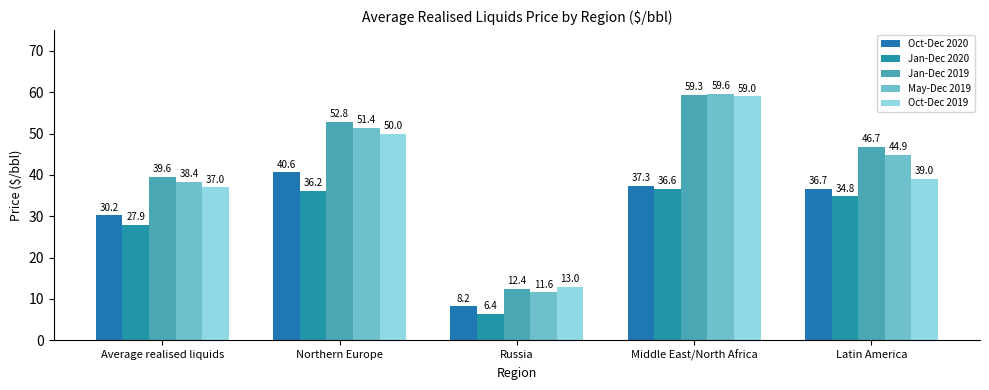

Does the chart contain stacked bars?

No